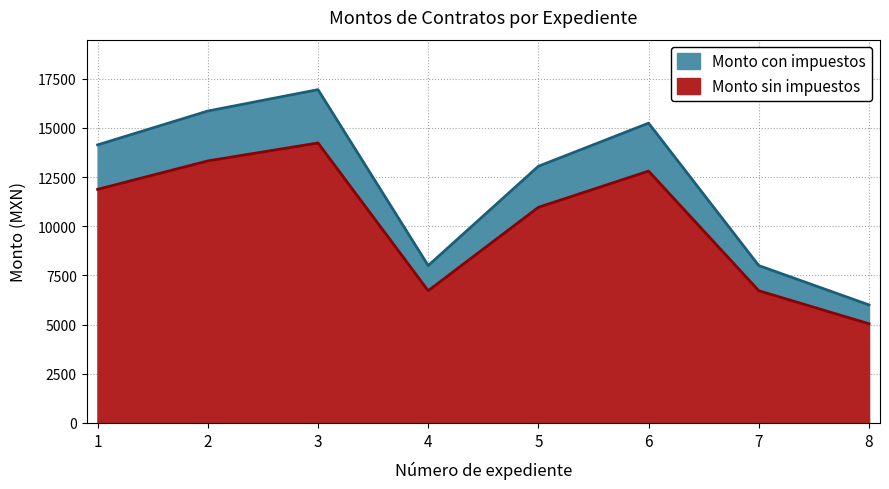

Which series has the widest spread of values?

Monto con impuestos